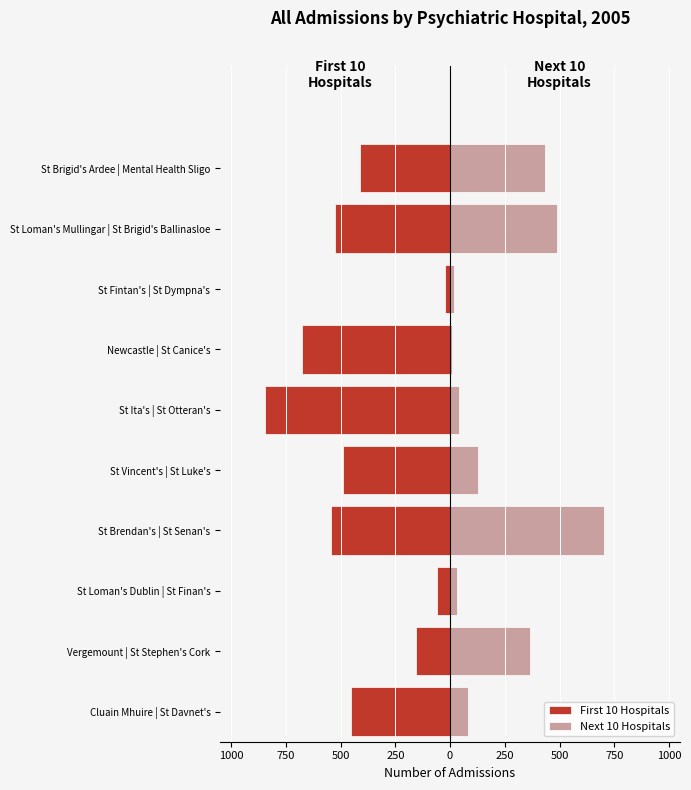

What is the average value of the Next 10 Hospitals series?

230